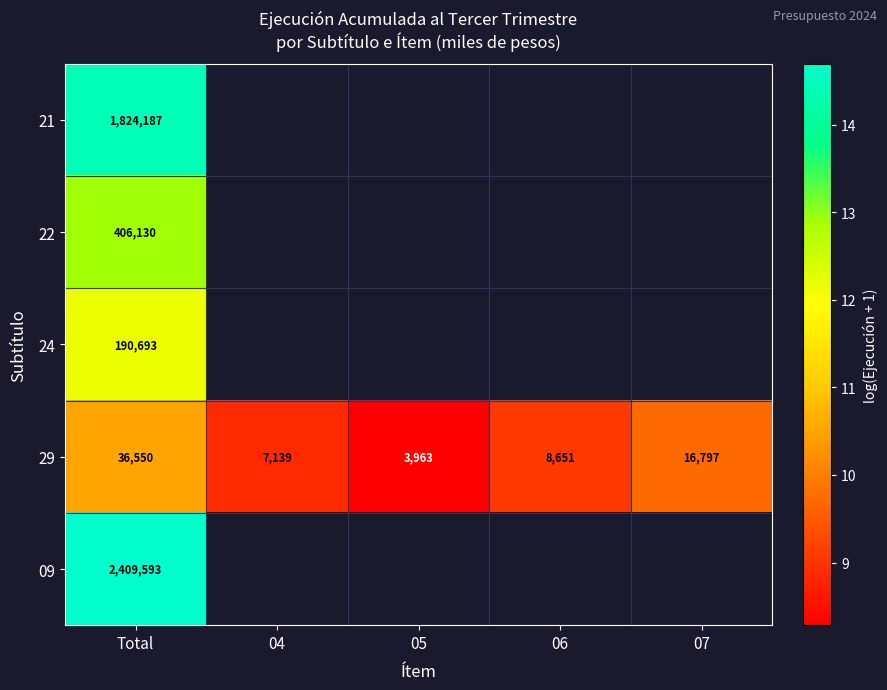

List the labels in order of 21 value, largest first.

Total, 04, 05, 06, 07